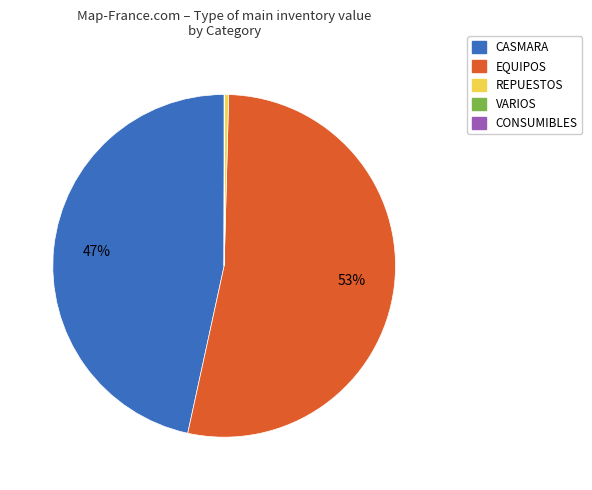

To the nearest percent, what is the average slice percentage?

20%